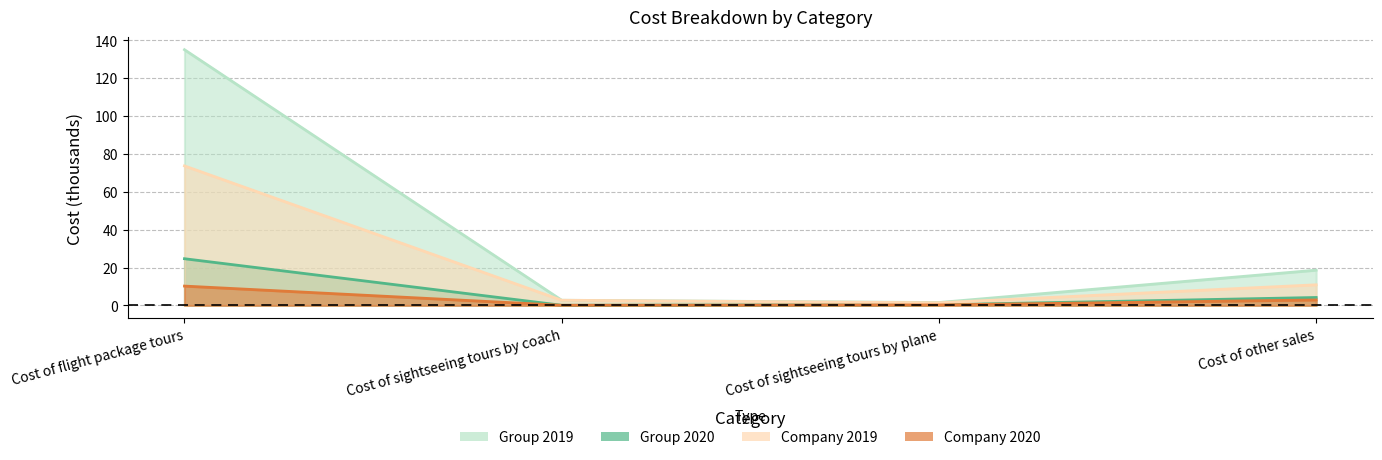

What is the greatest value displayed?

134.9